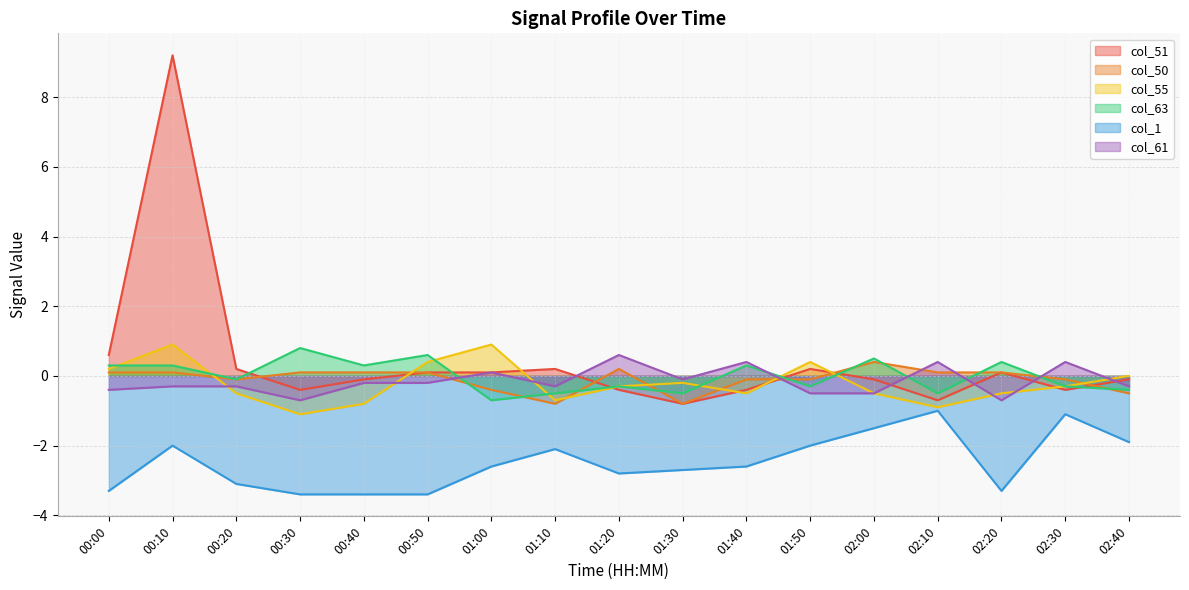

At which label does col_51 first exceed 0?

00:00